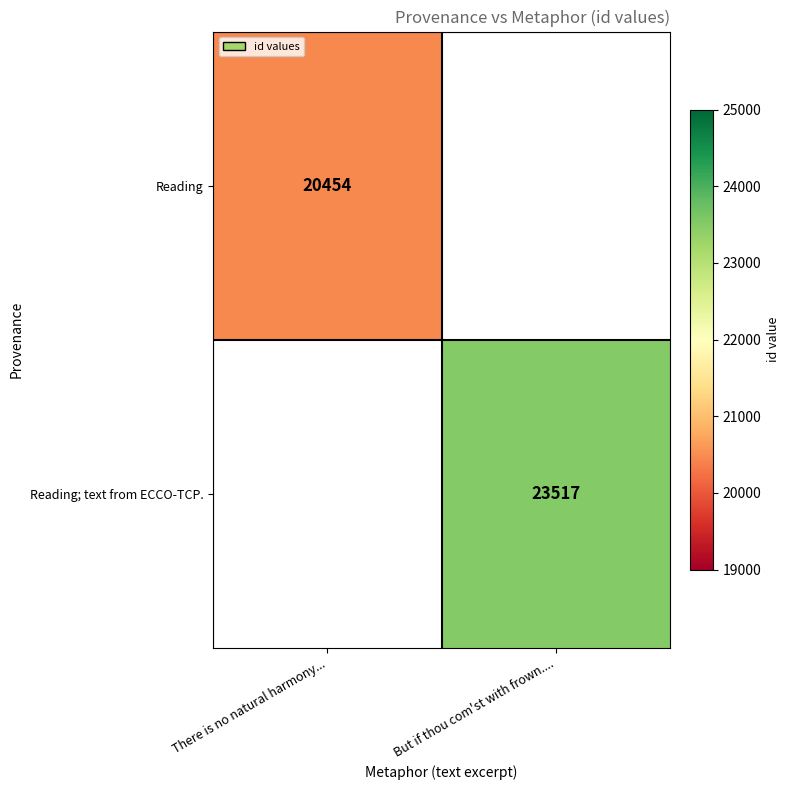

True or false: Reading; text from ECCO-TCP. has a value of 23517 at But if thou com'st with frown.....

True